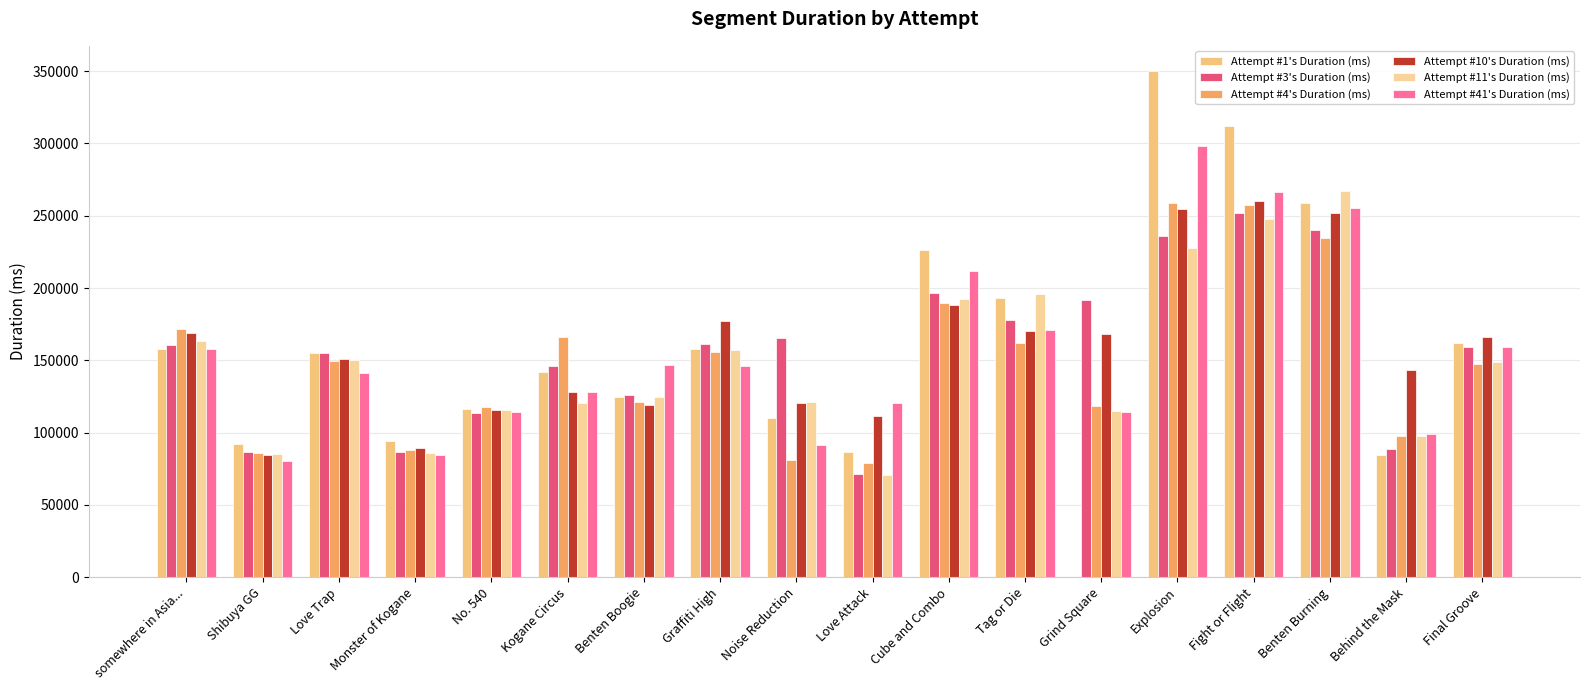

Count the number of categories in the chart.

18